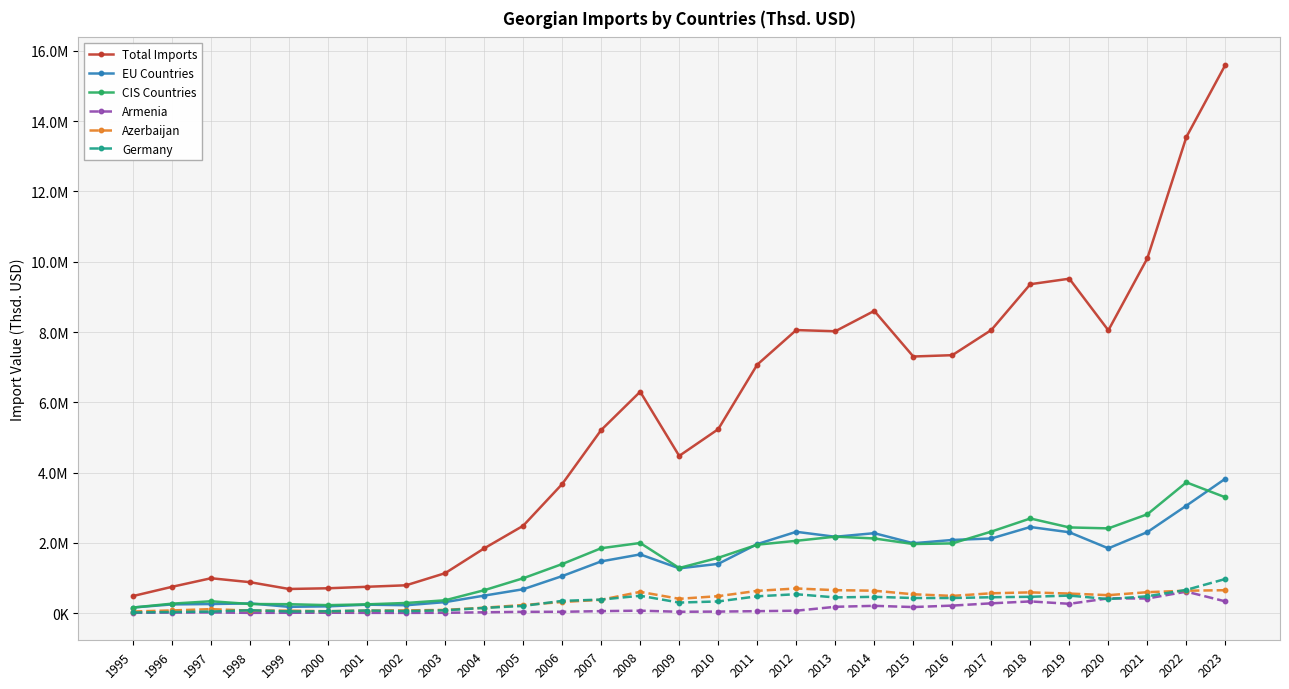

What are all the series names shown in the legend?

Total Imports, EU Countries, CIS Countries, Armenia, Azerbaijan, Germany